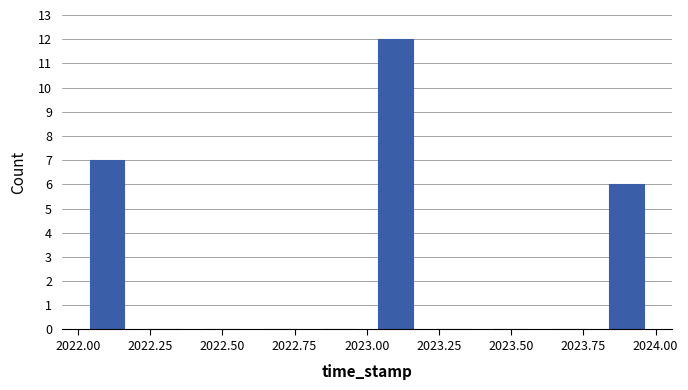

Which range on the x-axis has the tallest bar?

2023.0 to 2023.2